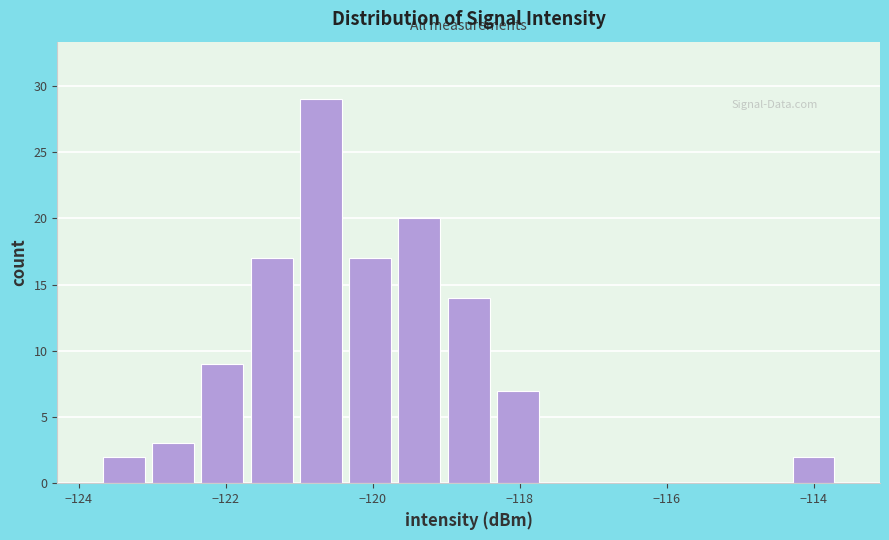

Read against the x-axis, roughly where is the centre of the tallest bar?

-120.8